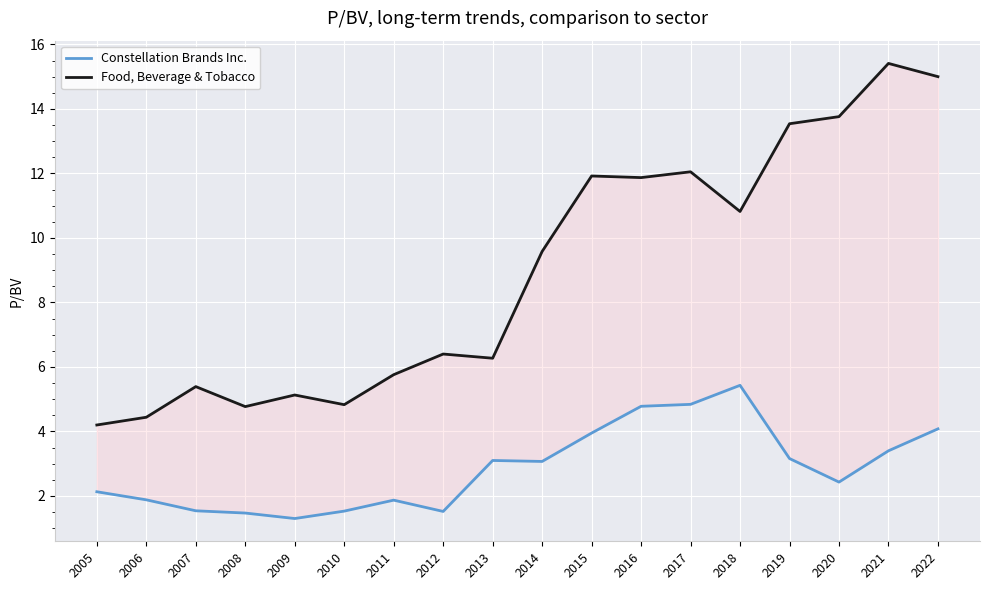

What is the difference between the highest and lowest values at 2012?

4.9